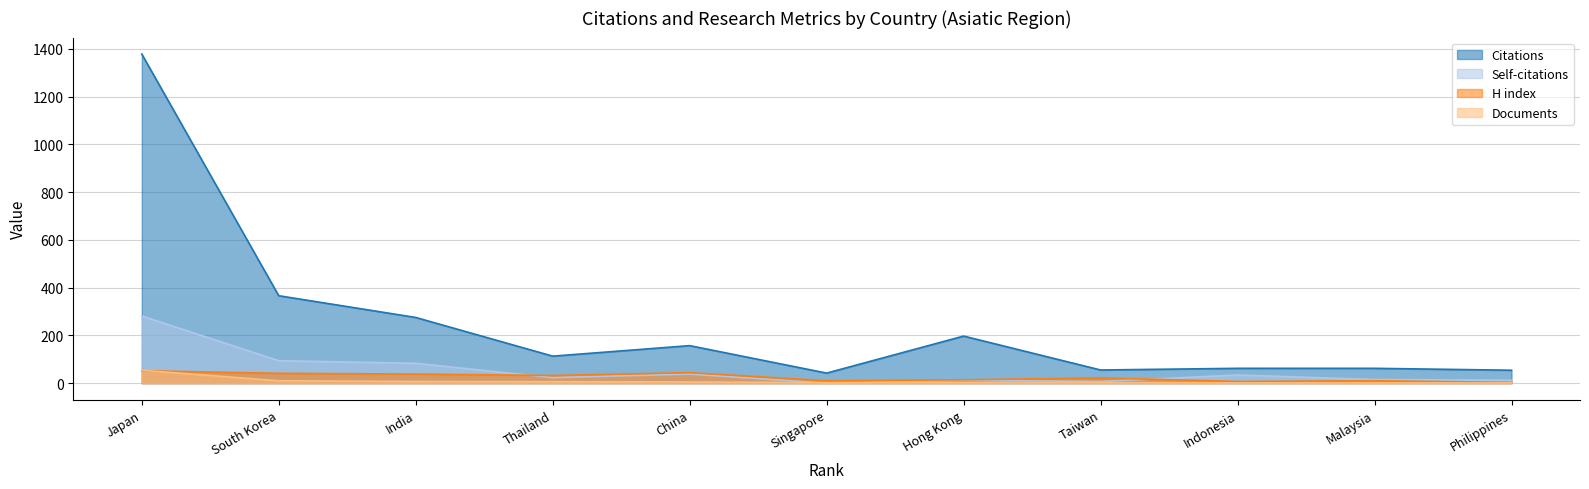

Where is the first local maximum for Self-citations?

China